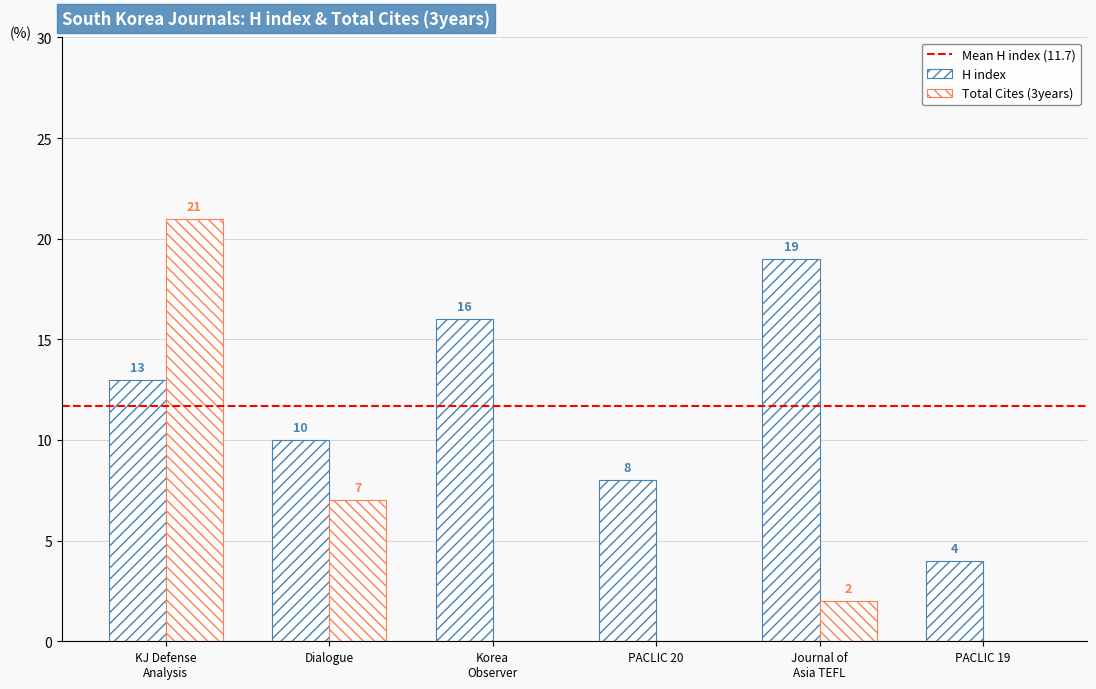

List the series in order of their peak value, highest first.

Total Cites (3years), H index